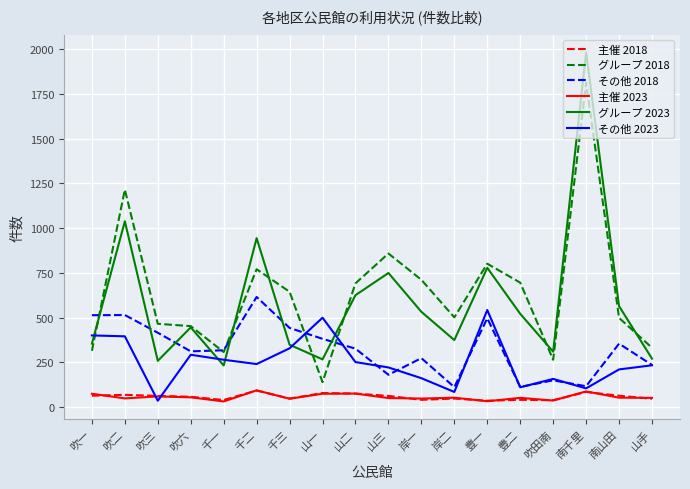

What are all the series names shown in the legend?

主催 2018, グループ 2018, その他 2018, 主催 2023, グループ 2023, その他 2023